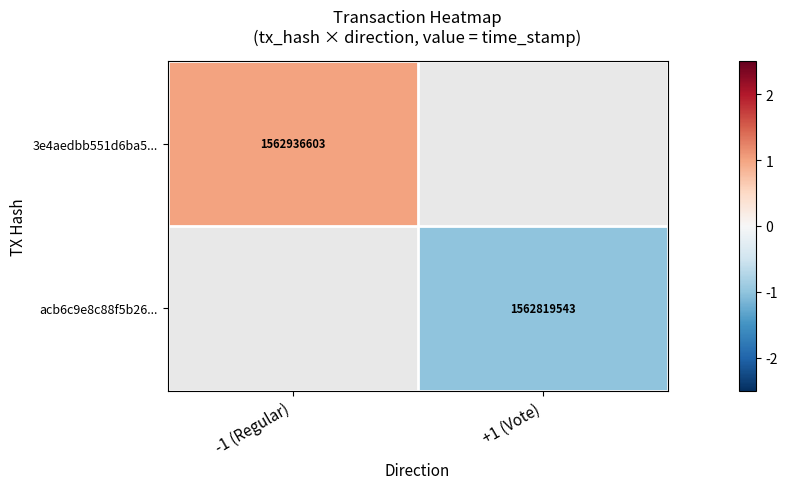

Is the value of 3e4aedbb551d6ba5... at -1 (Regular) greater than the value of acb6c9e8c88f5b26... at +1 (Vote)?

Yes